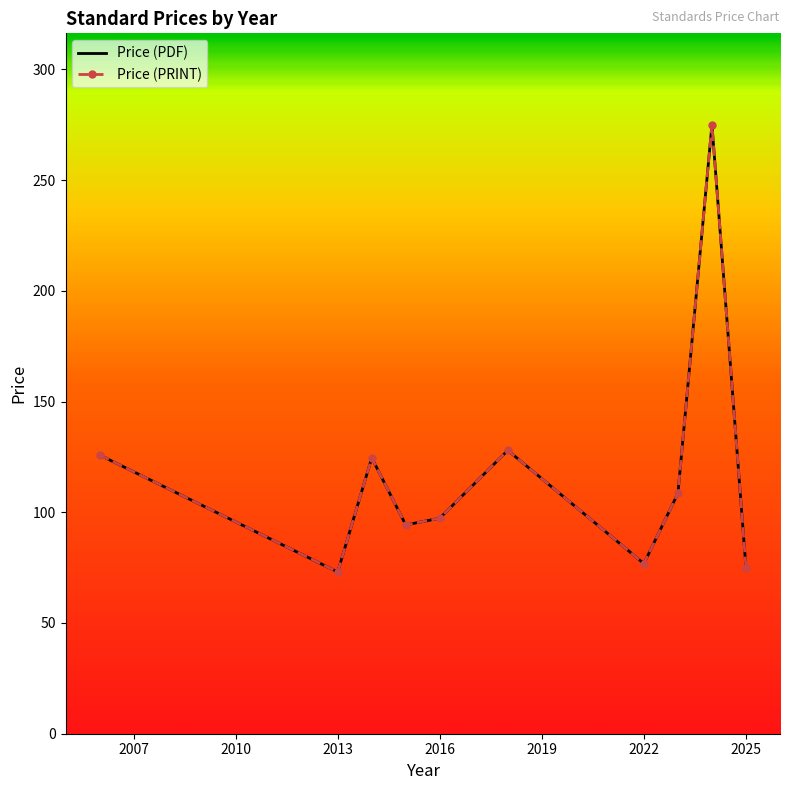

Rank the series by their maximum value, from highest to lowest.

Price (PDF), Price (PRINT)